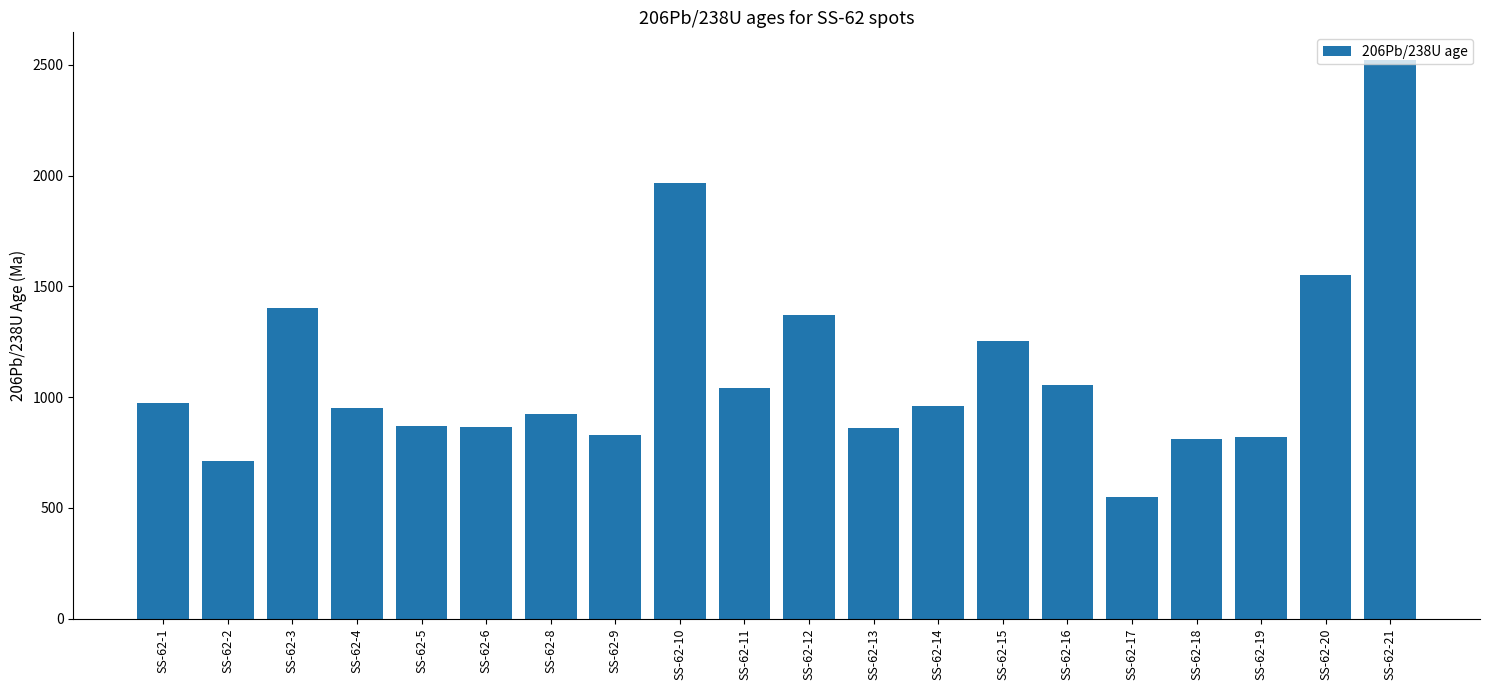

How many distinct data groups are displayed?

1